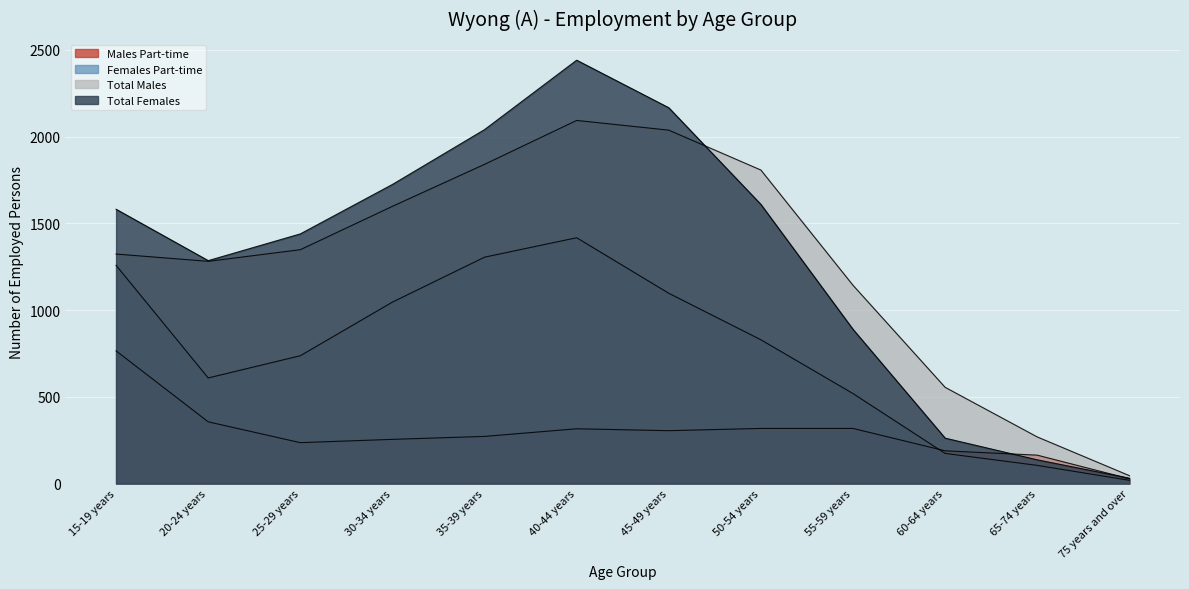

True or false: Total Males and Females Part-time intersect in this chart.

False